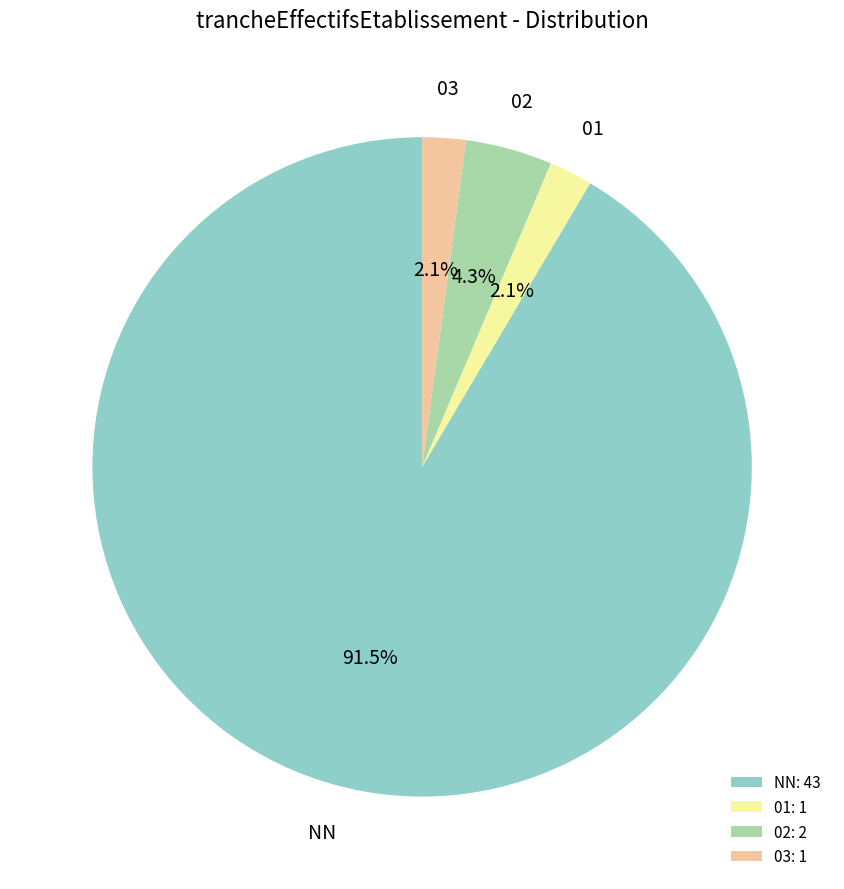

What is the largest slice in the pie chart?

NN